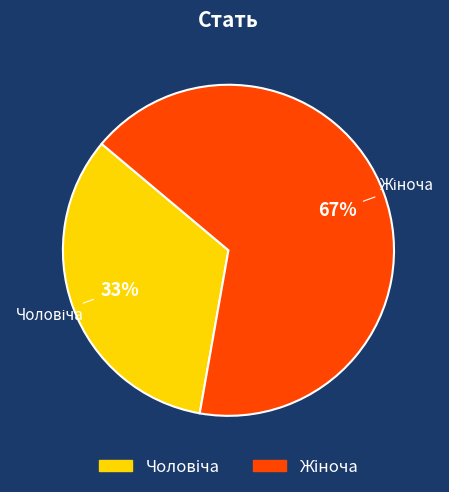

To the nearest percent, what is the average slice percentage?

50%